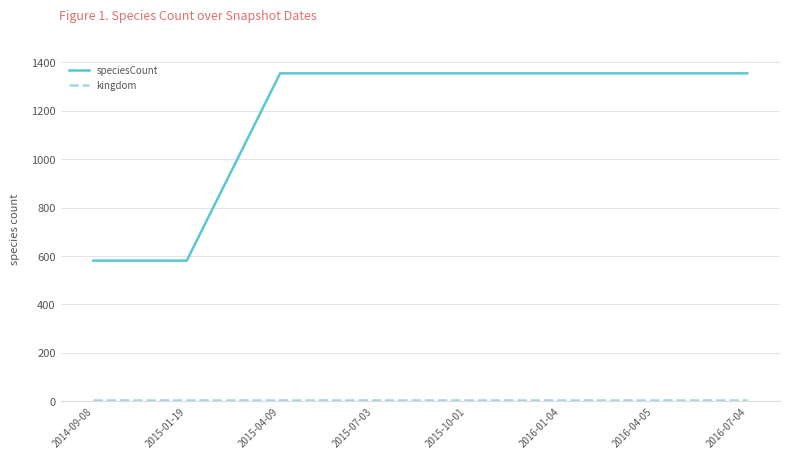

What is the total value across all series at 2016-04-05?

1361